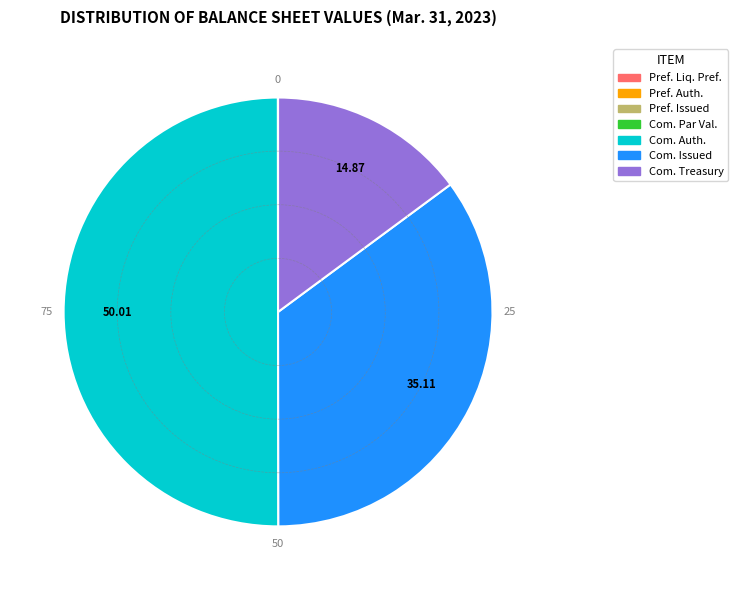

Approximately how many times larger is the value at Com. Issued compared to Com. Treasury?

2.4